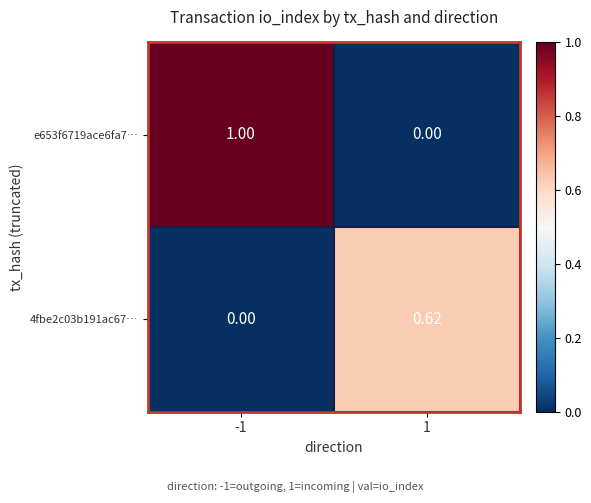

Which series has the largest total across all categories?

e653f6719ace6fa7…